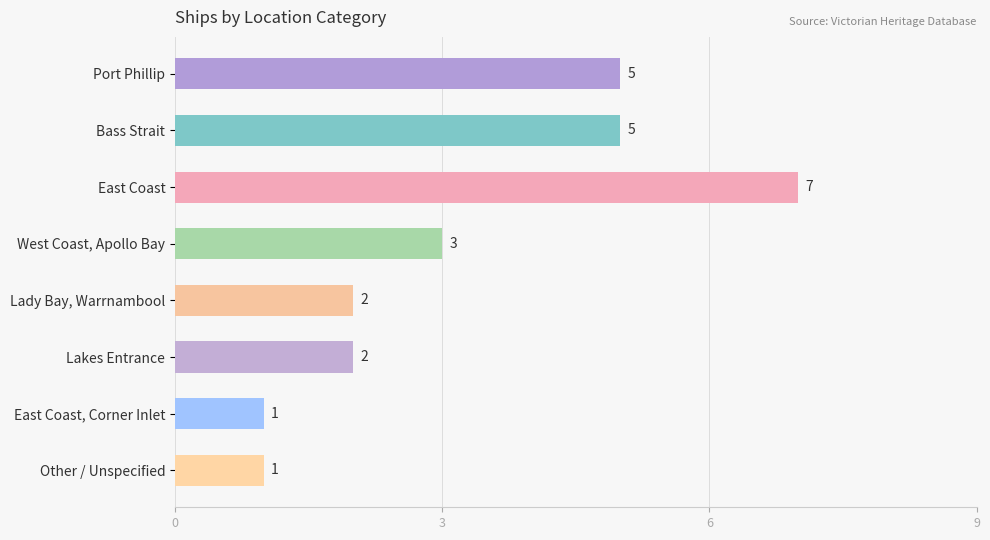

What is the label of the 7th bar from the top?

East Coast, Corner Inlet